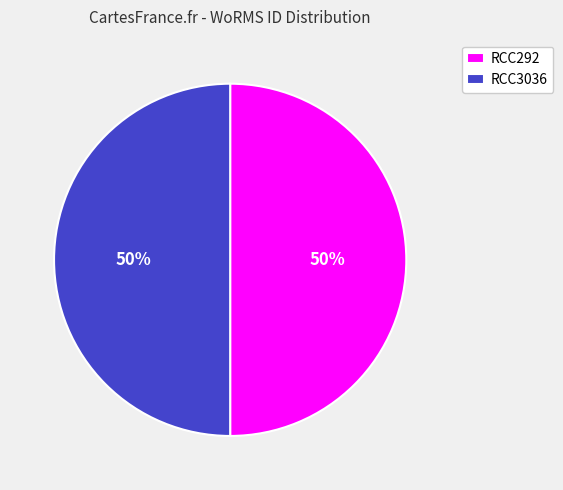

To the nearest percent, what percentage of the pie is RCC3036?

50%